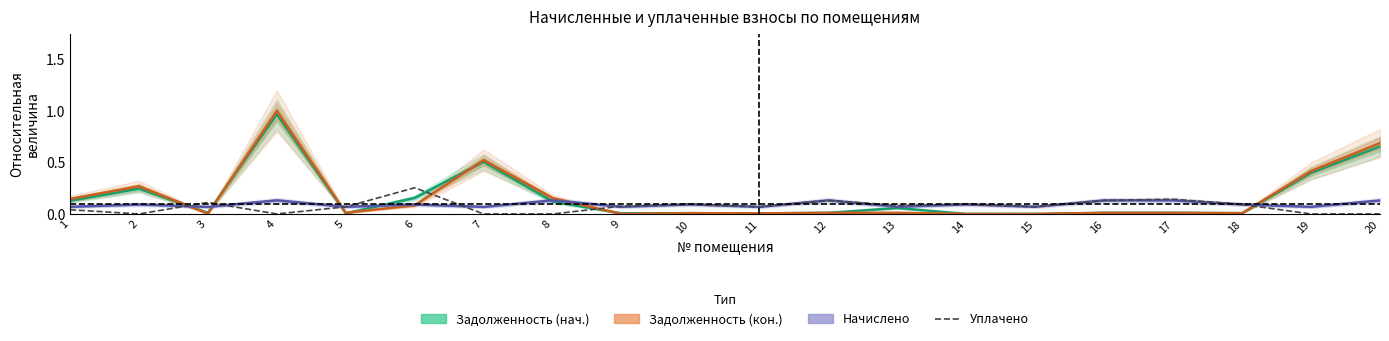

Count the number of data series in this chart.

4